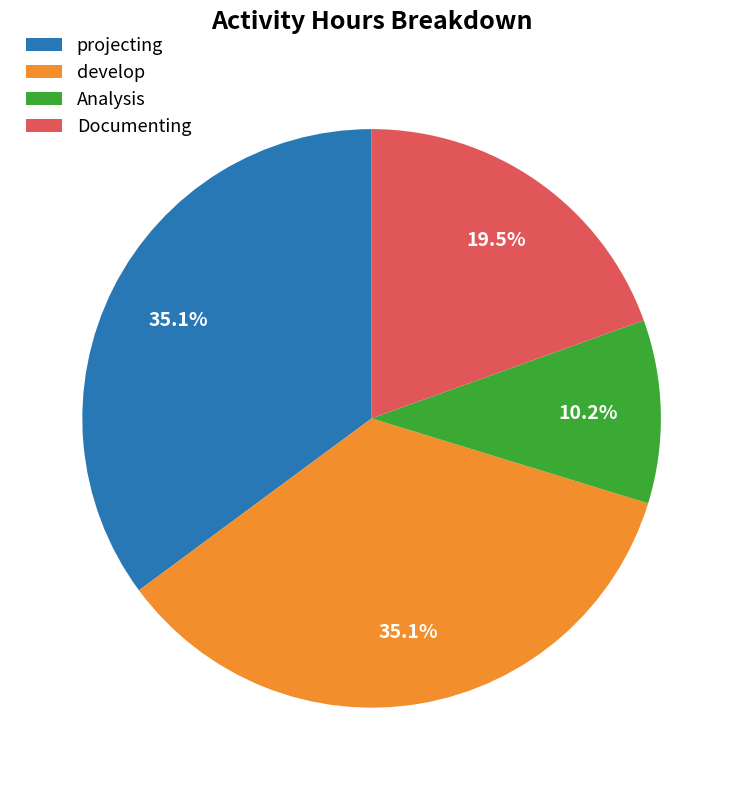

How many segments does this pie chart have?

4